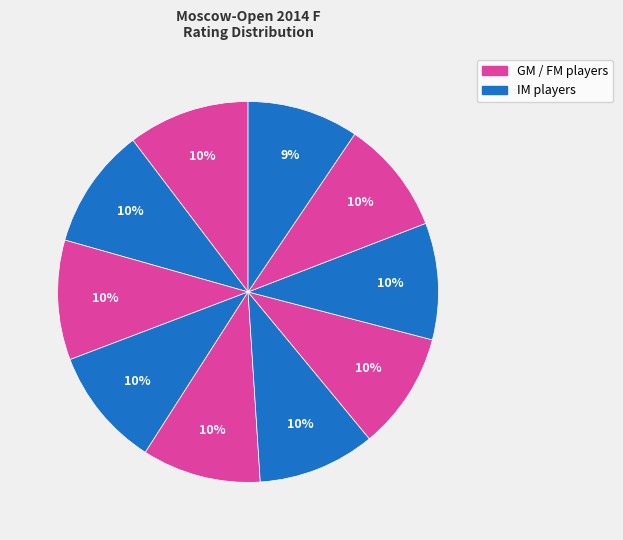

Count the number of slices in the pie.

10